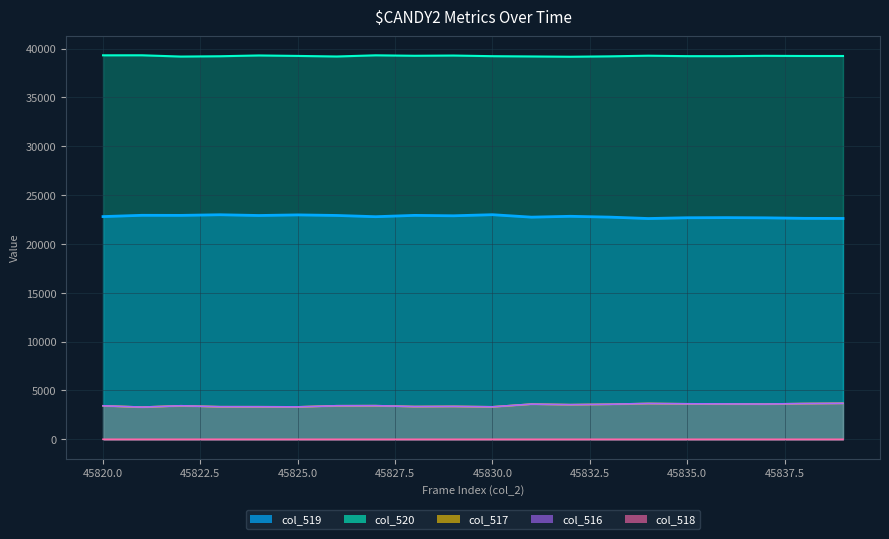

Where does the col_516 series first go above 3443?

45831